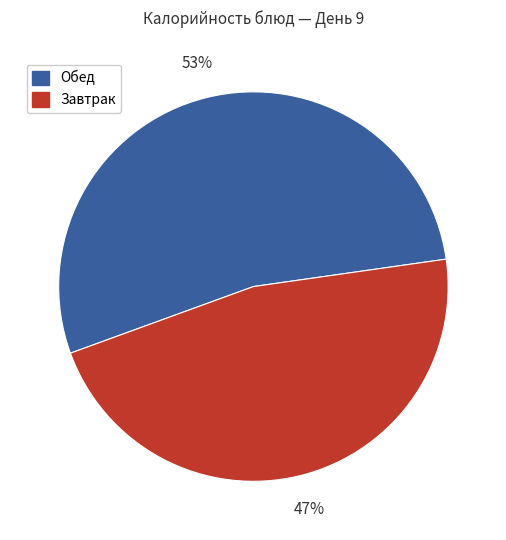

Does any single category account for the majority?

Yes